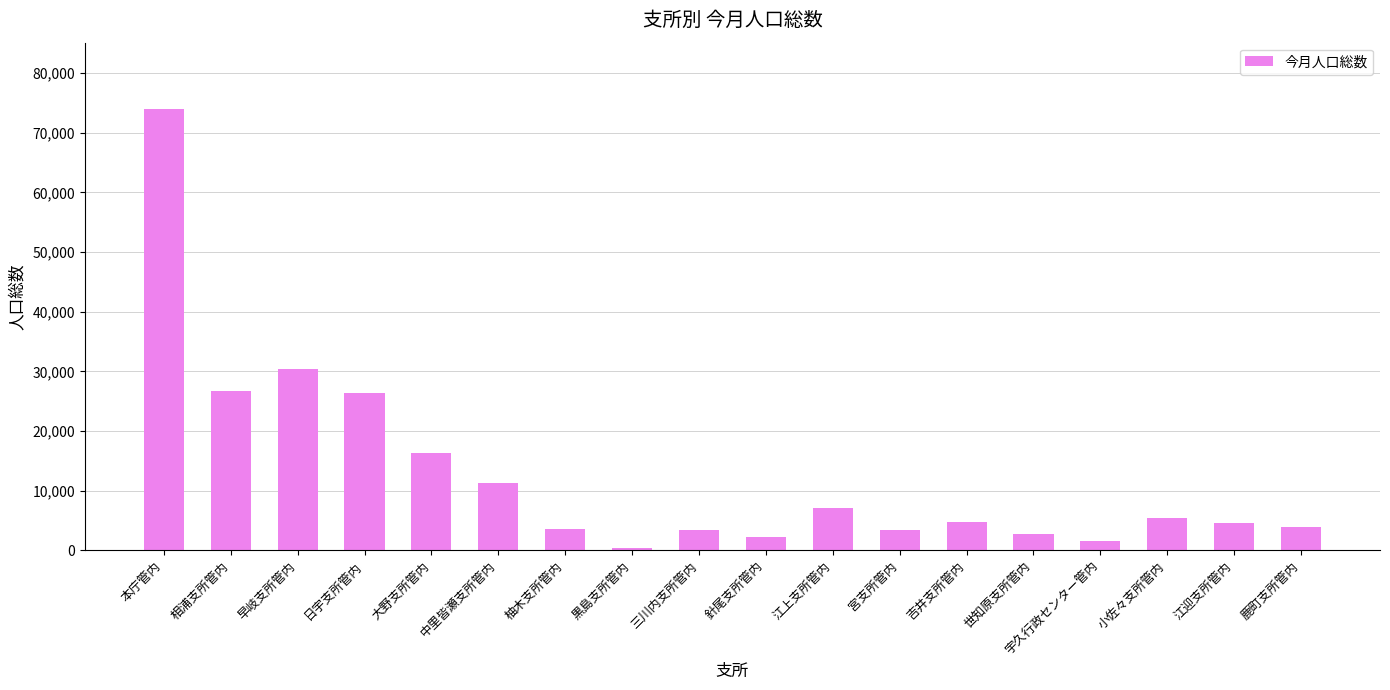

What is the label of the 2nd bar from the right?

江迎支所管内